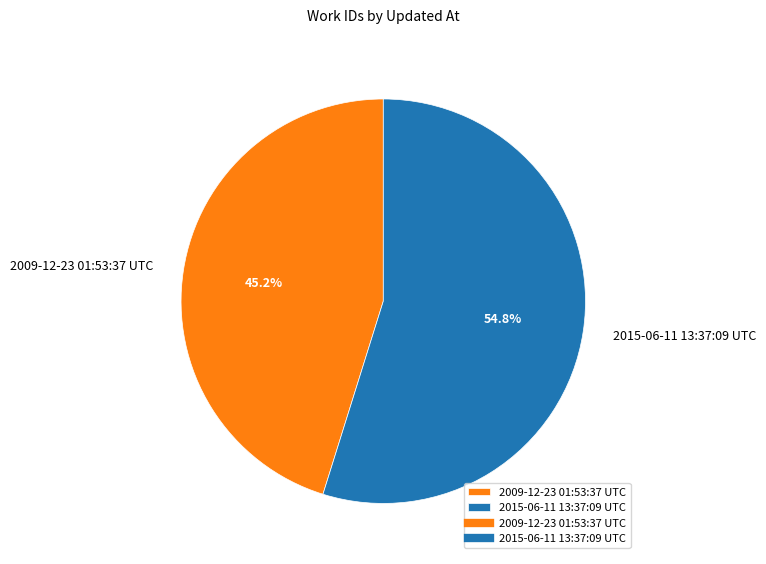

Does any single category account for the majority?

Yes